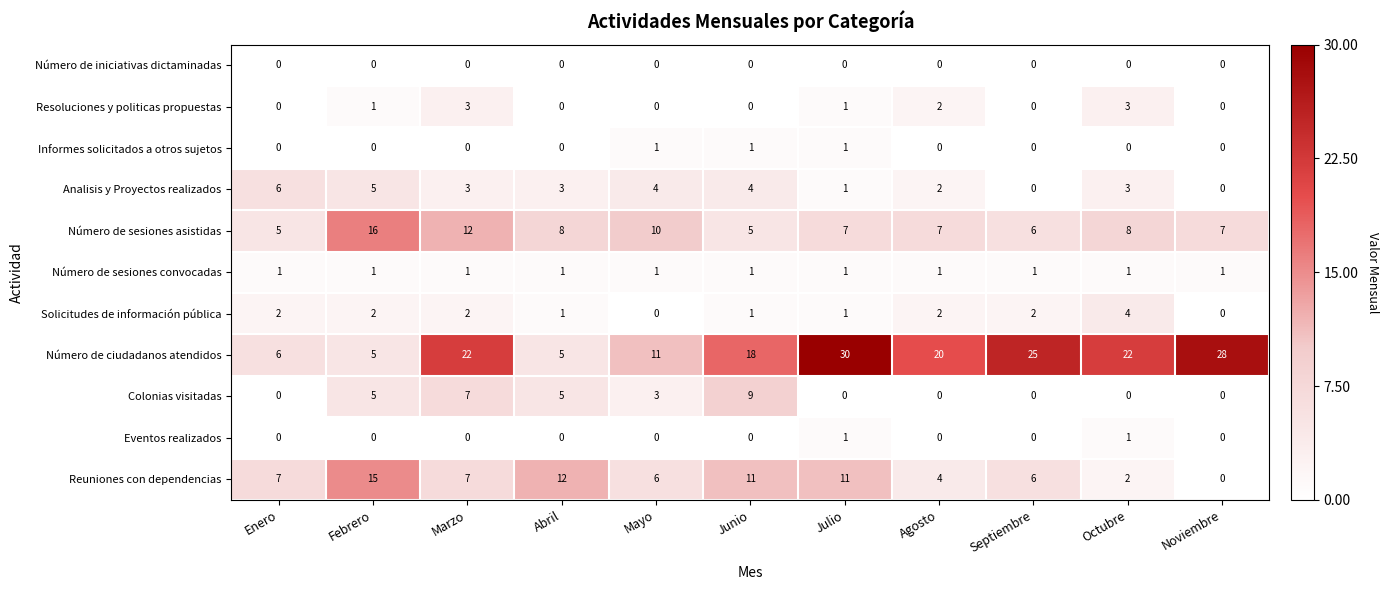

Is it true that Número de ciudadanos atendidos equals 5 at Abril?

True